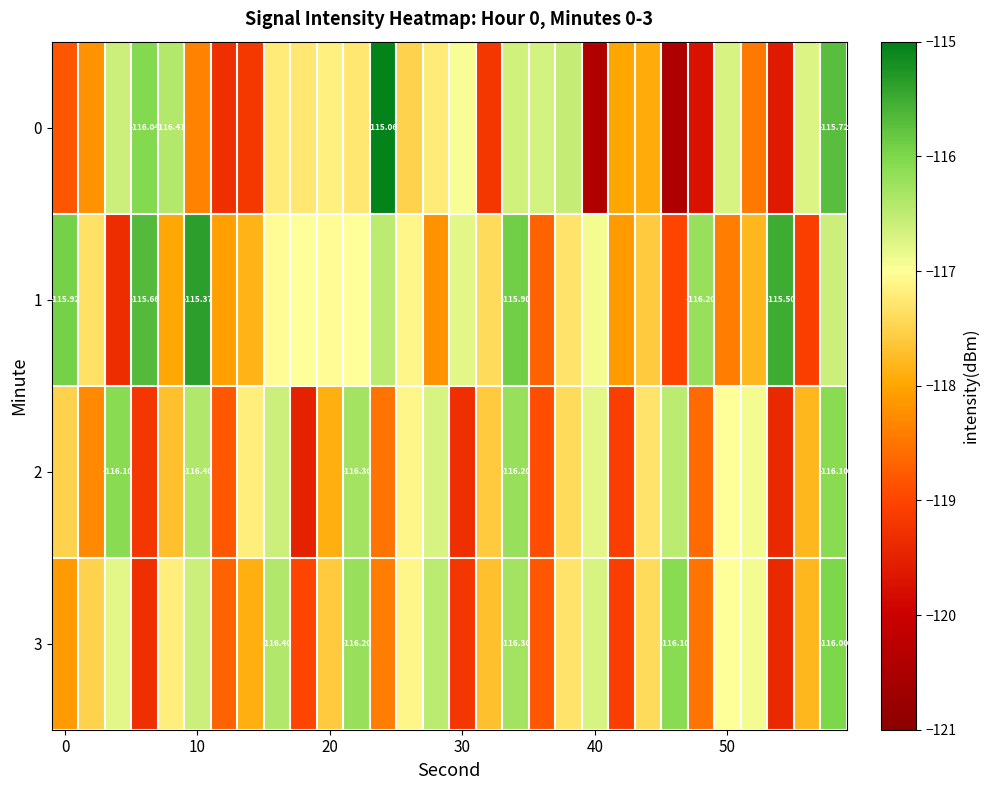

How many data points in 1 are less than -117?

20